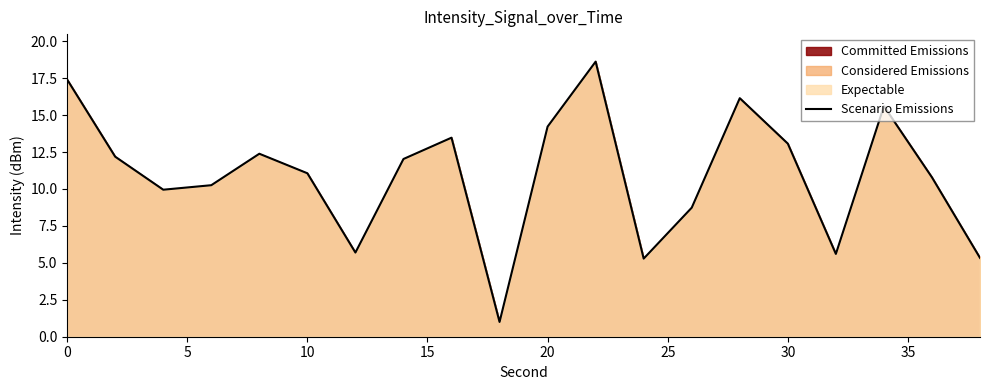

What is the difference between the maximum and minimum values?

17.6